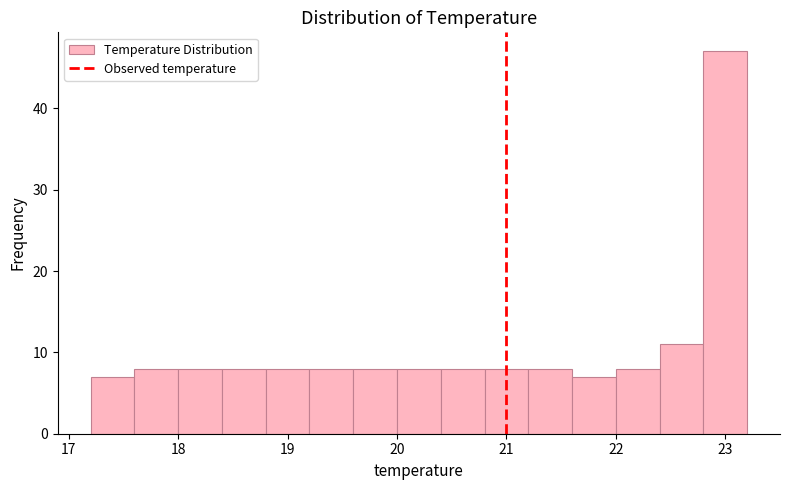

What is the height of the bar covering 19.2 to 19.6 on the x-axis? The values are not printed on the chart, so give them approximately, as read against the axis.

8